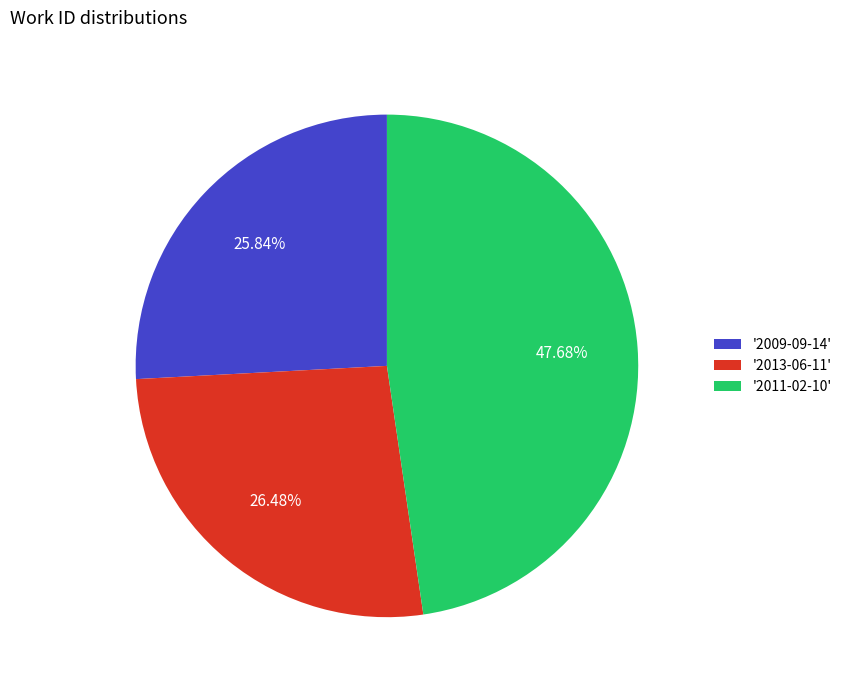

Between '2011-02-10' and '2013-06-11', which is larger?

'2011-02-10'